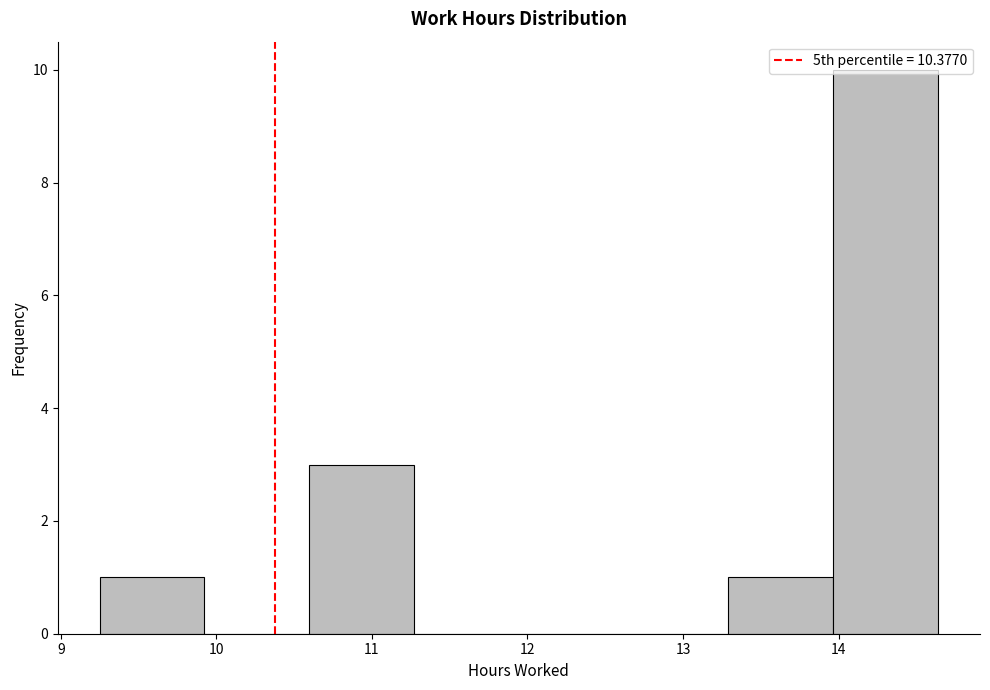

Which range on the x-axis has the tallest bar?

14.0 to 14.6